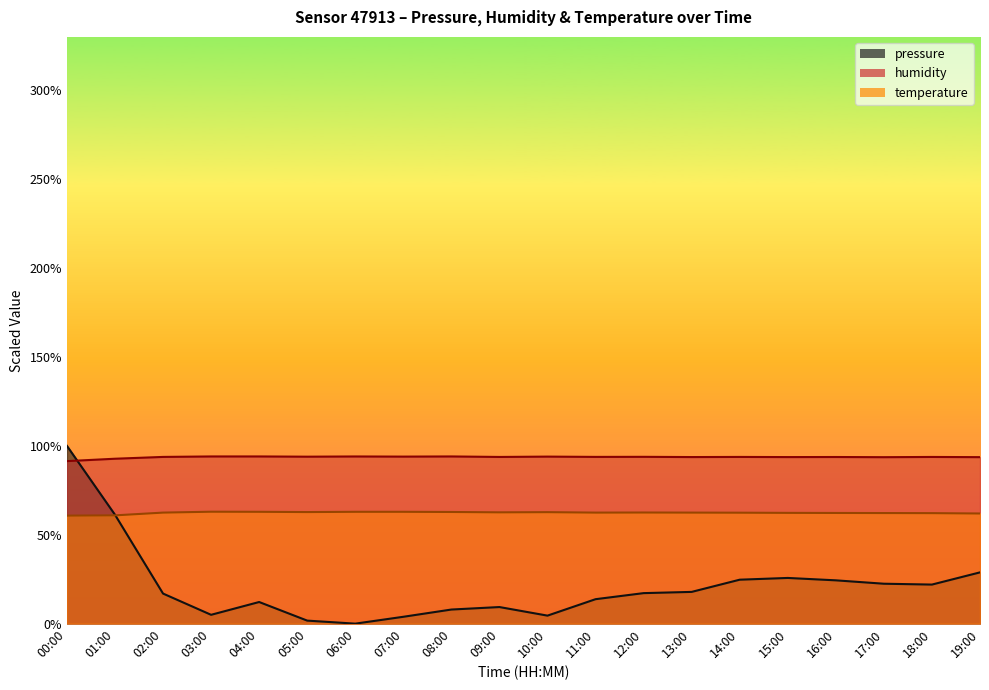

Which category has the lowest value across all series?

06:00